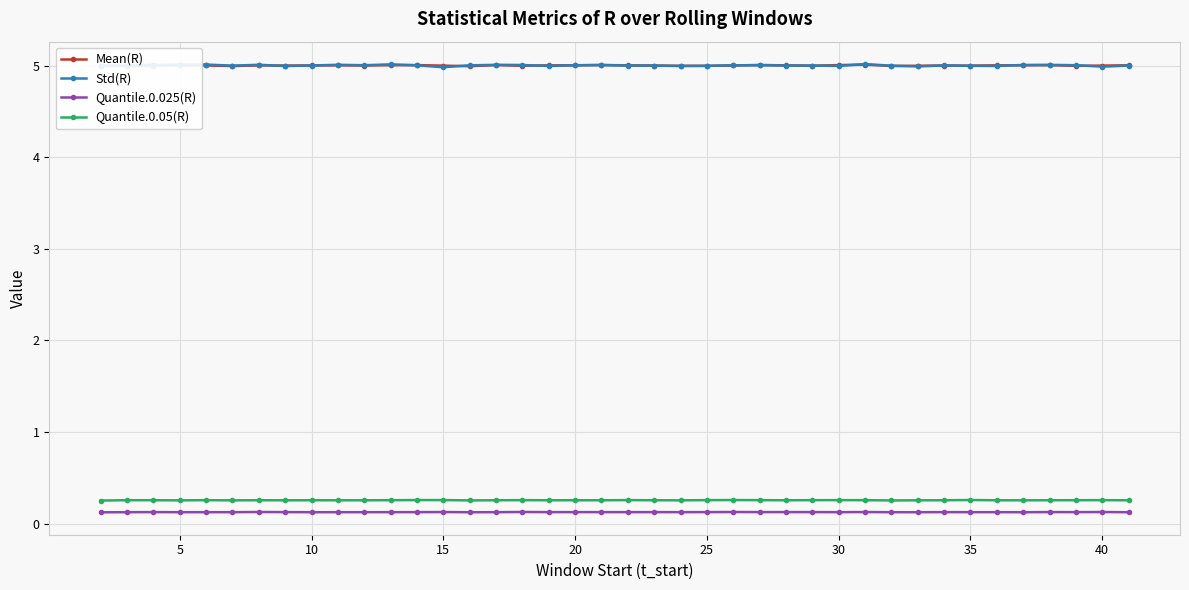

True or false: Quantile.0.05(R) has more than 1 interior local peaks.

True